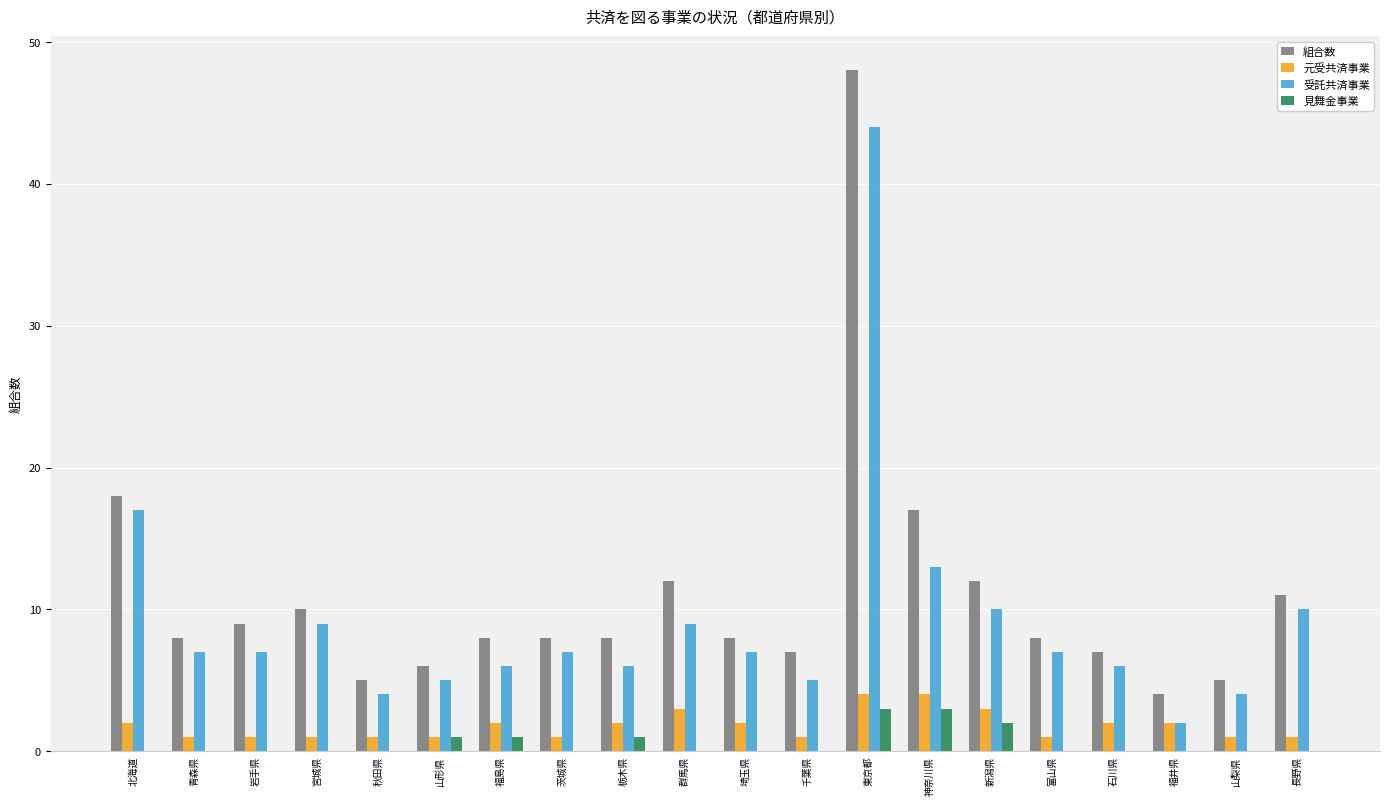

At which label does 組合数 reach its peak?

東京都